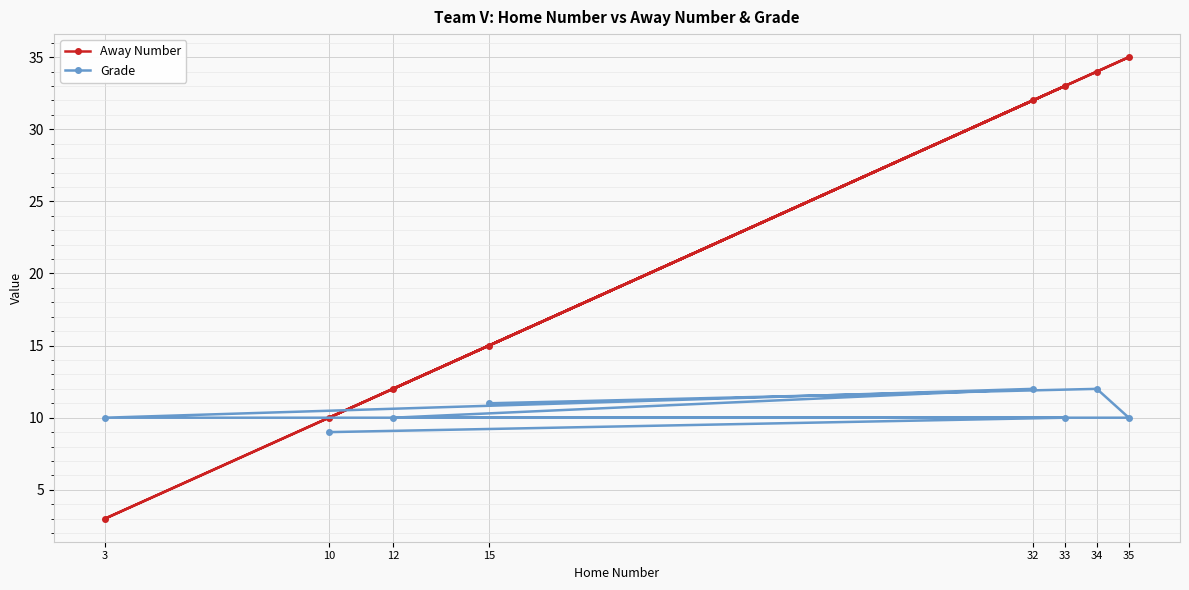

What is the total value across all series at 3?

13